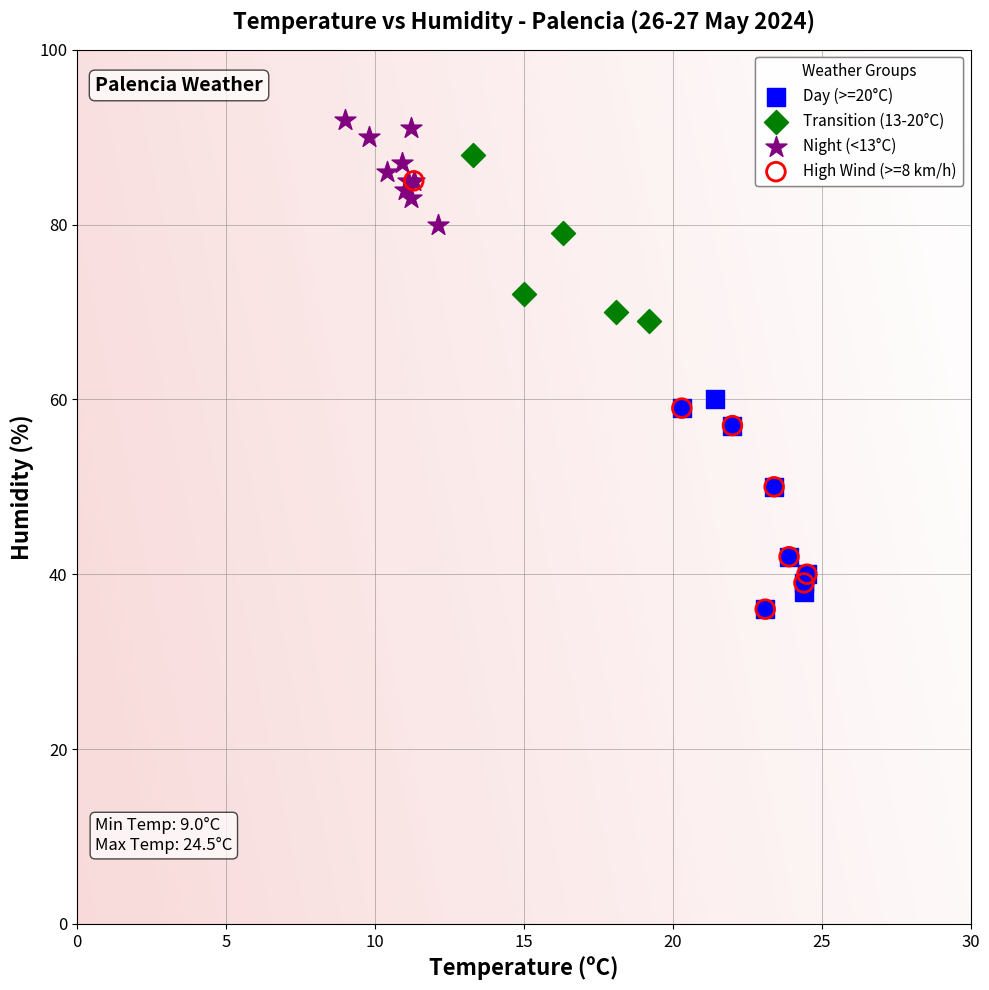

What are all the series names shown in the legend?

Day (>=20°C), Transition (13-20°C), Night (<13°C), High Wind (>=8 km/h)